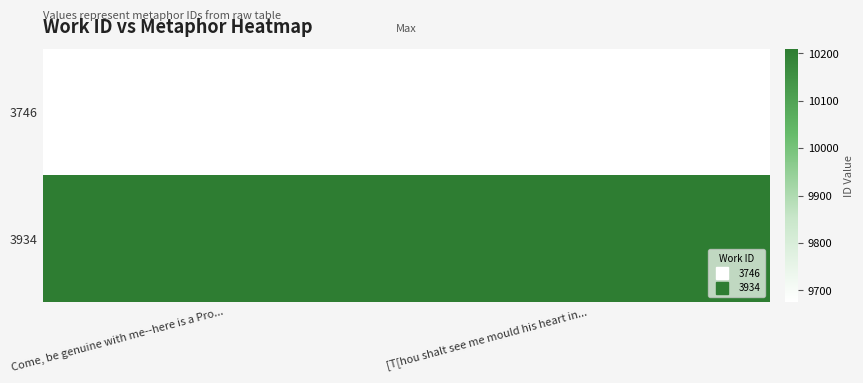

At how many categories does at least one series exceed 9692?

2